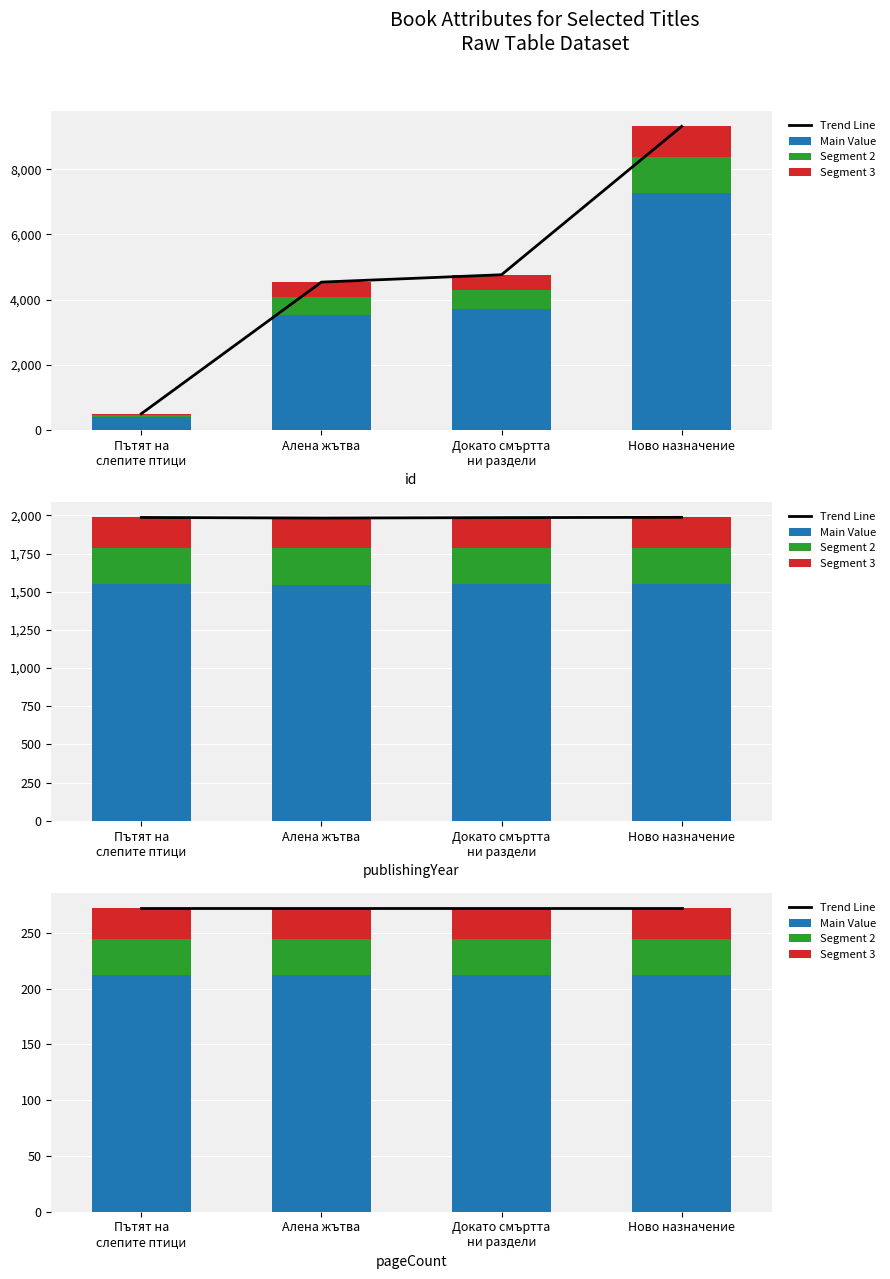

Read the Segment 2 value at Пътят на
слепите птици.

32.6